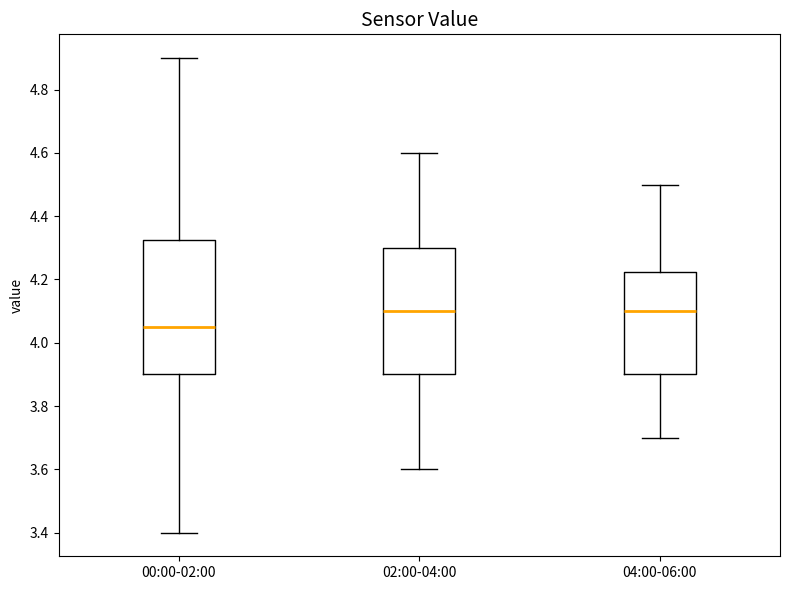

Reading left to right, transcribe this box plot: for each box, give where its median line is, the range the box spans, and where its two whiskers end, as read against the y-axis. The values are not printed on the chart, so give them approximately, as read against the axis.

00:00-02:00: median 4.06, box 3.90 to 4.32, whiskers 3.40 to 4.90
02:00-04:00: median 4.10, box 3.90 to 4.30, whiskers 3.60 to 4.60
04:00-06:00: median 4.10, box 3.90 to 4.22, whiskers 3.70 to 4.50